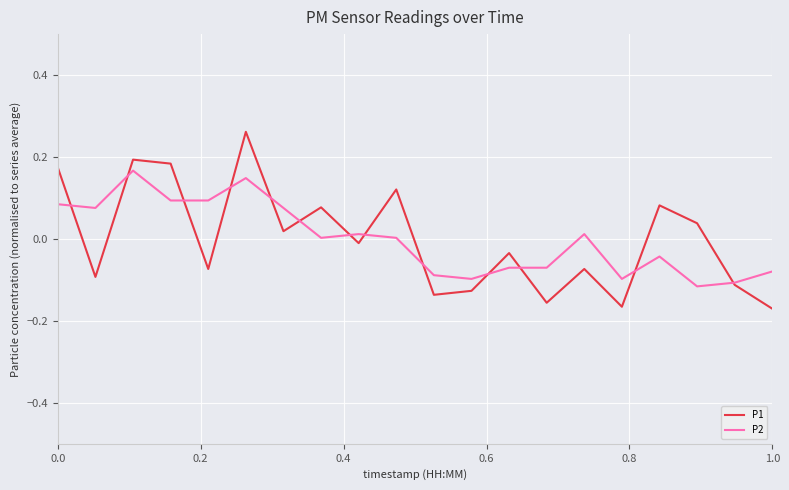

List the series in order of their peak value, highest first.

P1, P2